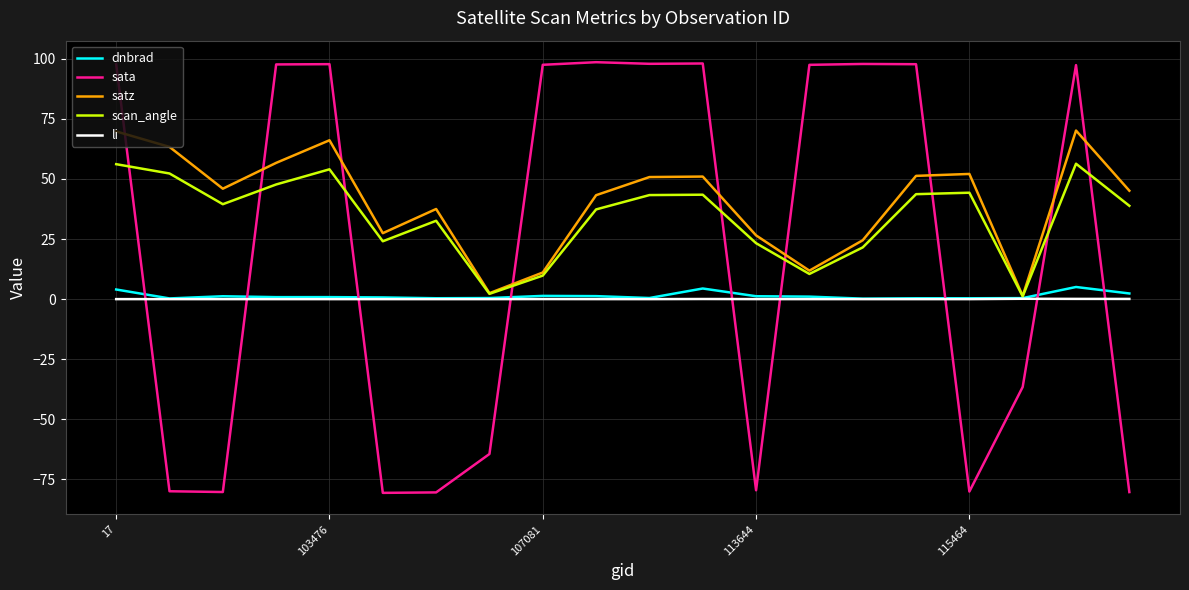

What are all the series names shown in the legend?

dnbrad, sata, satz, scan_angle, li